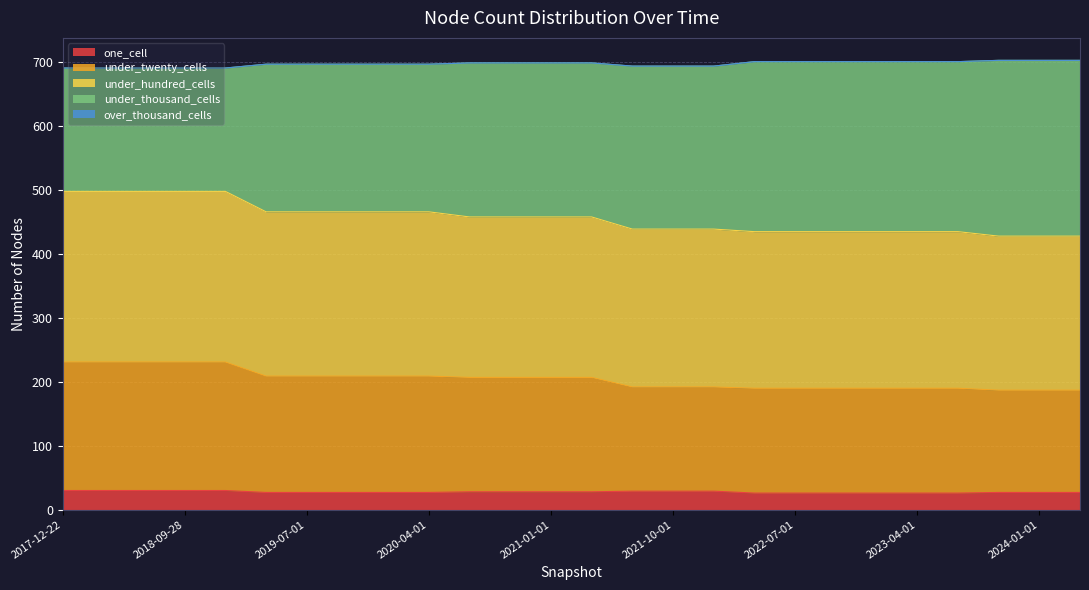

What is the minimum value for one_cell?

26